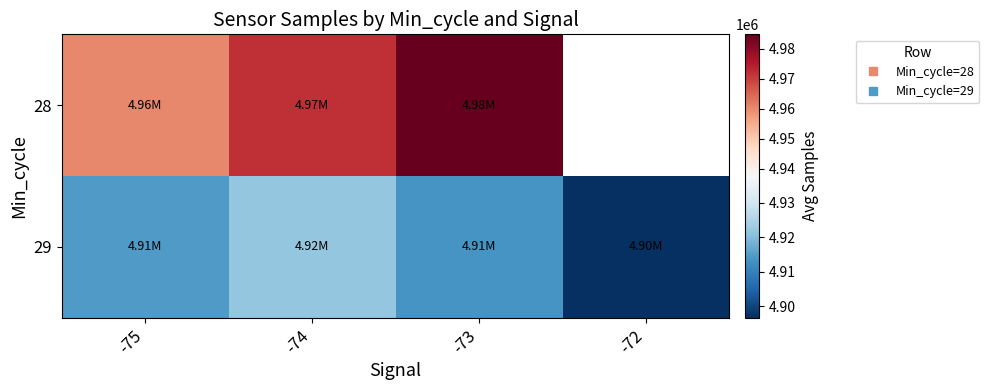

What is the difference between the second highest and minimum values in the 29 series?

17772.0